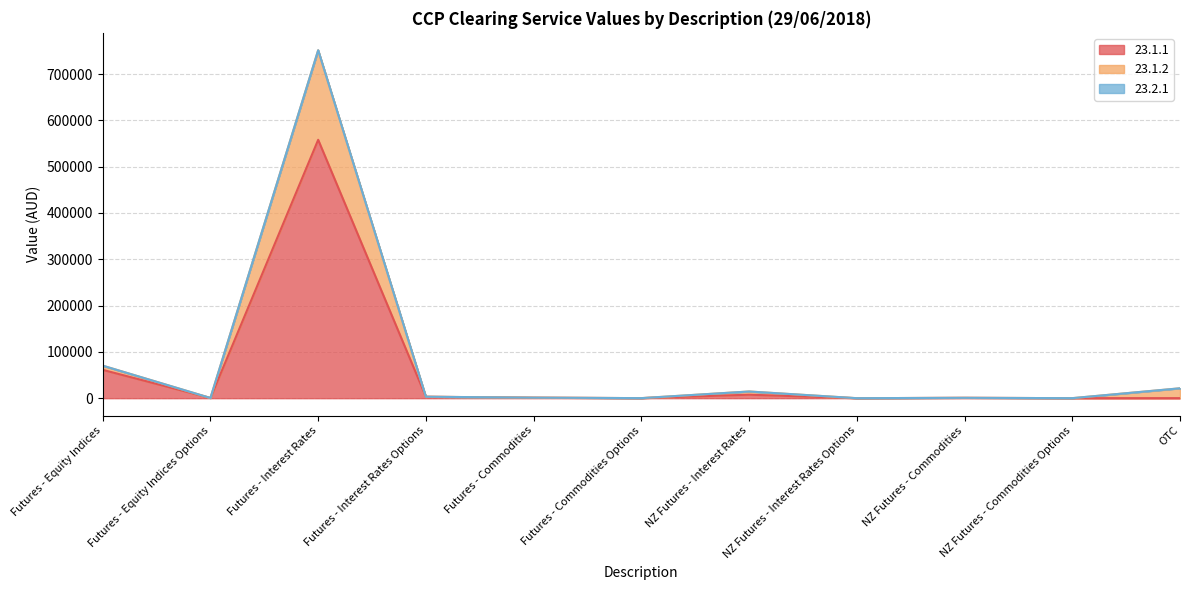

What is the label of the 10th point from the left?

NZ Futures - Commodities Options